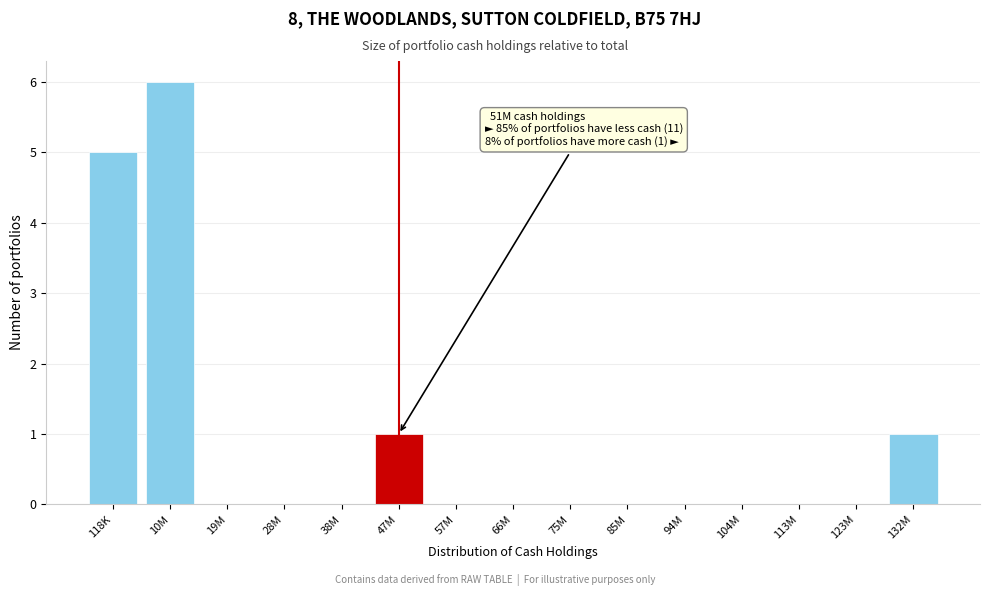

Reading right to left, list all the values displayed in this chart.

132M=1	123M=0	113M=0	104M=0	94M=0	85M=0	75M=0	66M=0	57M=0	47M=1	38M=0	28M=0	19M=0	10M=6	118K=5